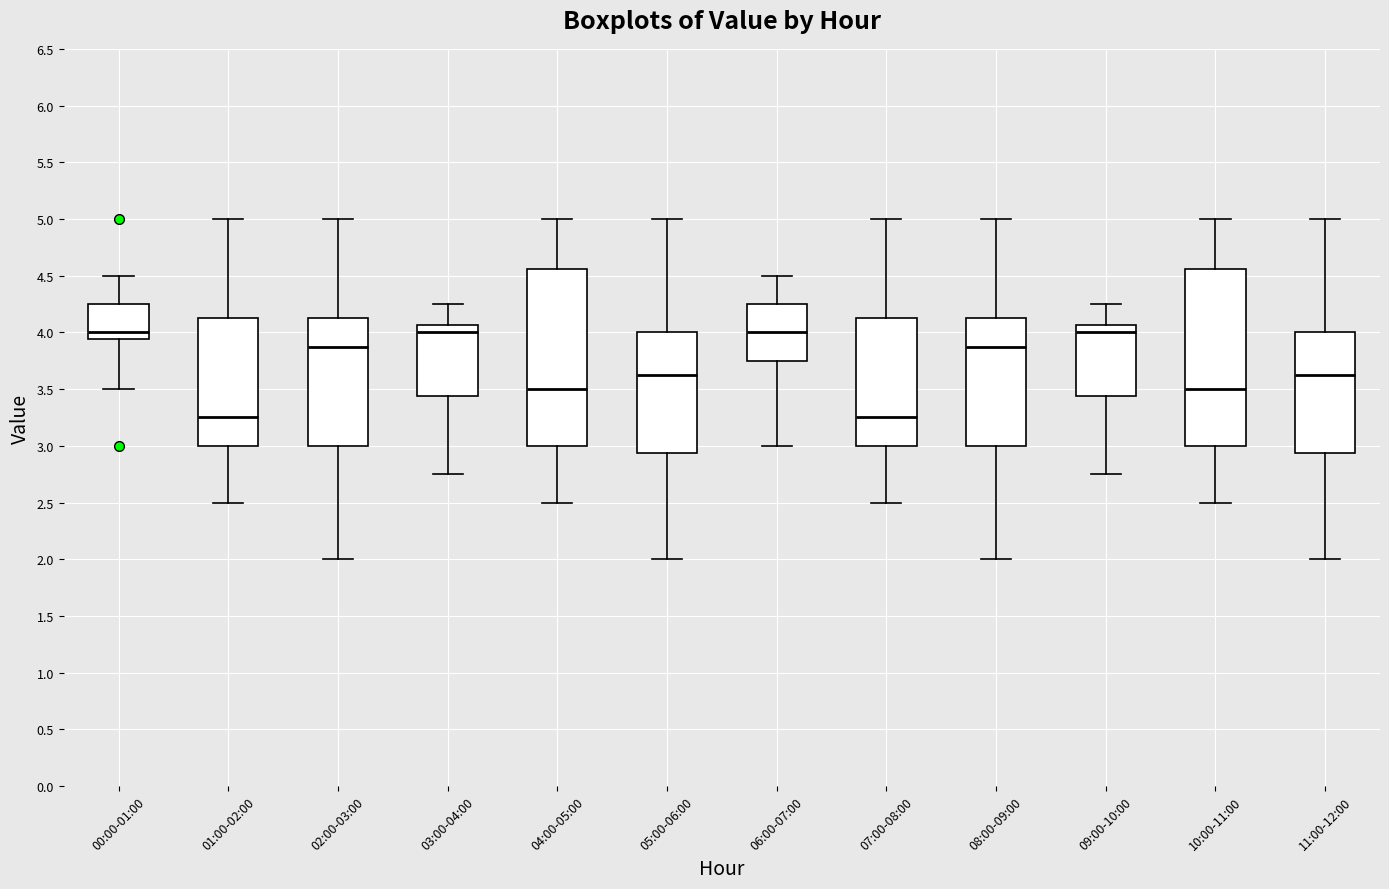

Where is the lower edge of the box for 05:00-06:00 on the y-axis? The values are not printed on the chart, so give them approximately, as read against the axis.

2.95